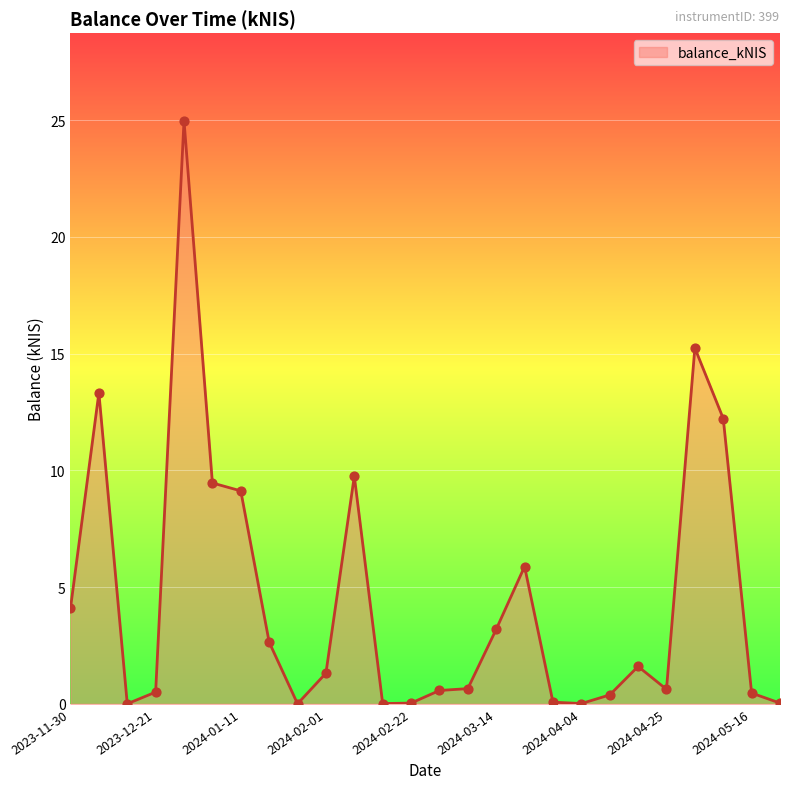

What is the difference between the maximum and minimum values?

25.0